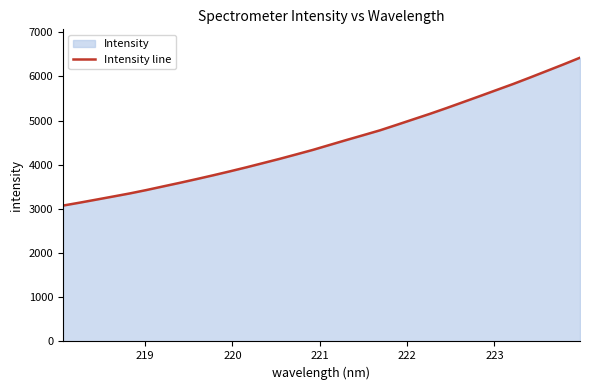

What is the smallest value displayed?

3074.2